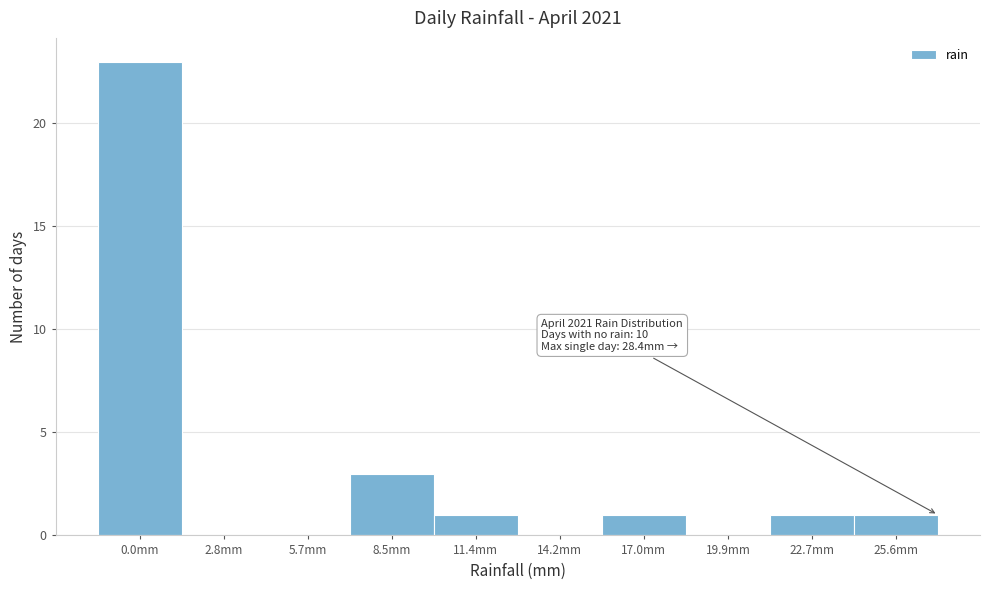

Reading right to left, what are all the values shown in this chart?

25.6mm=1	22.7mm=1	19.9mm=0	17.0mm=1	14.2mm=0	11.4mm=1	8.5mm=3	5.7mm=0	2.8mm=0	0.0mm=23